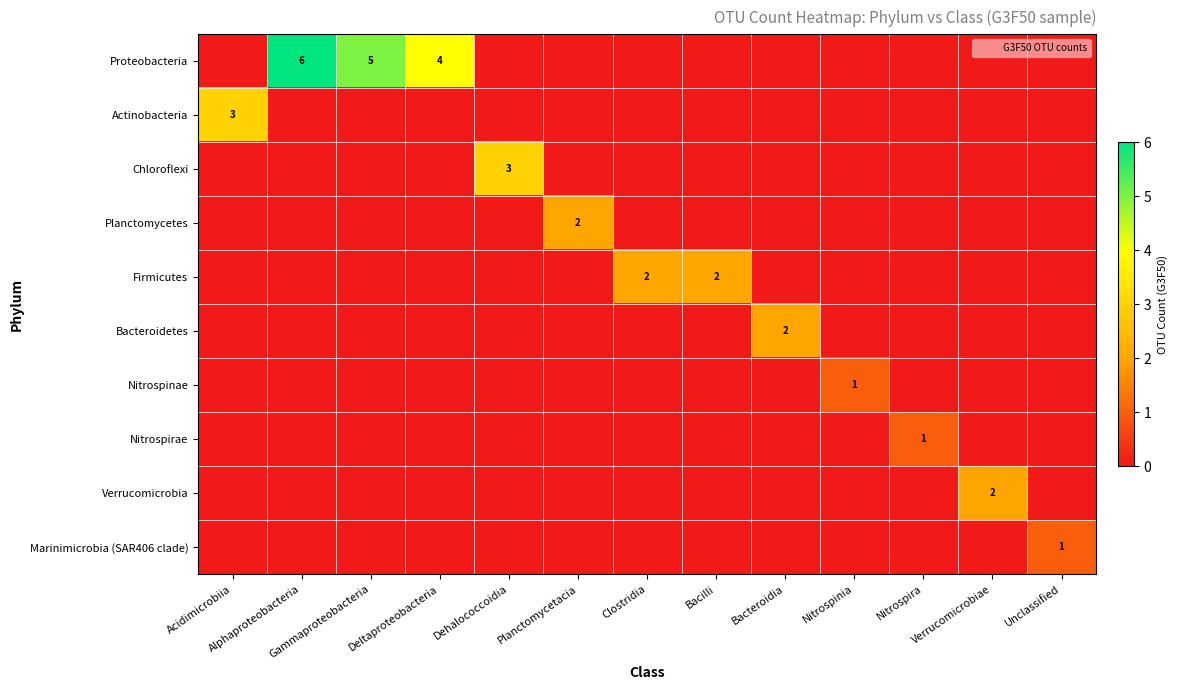

How many categories are shown in the chart?

13